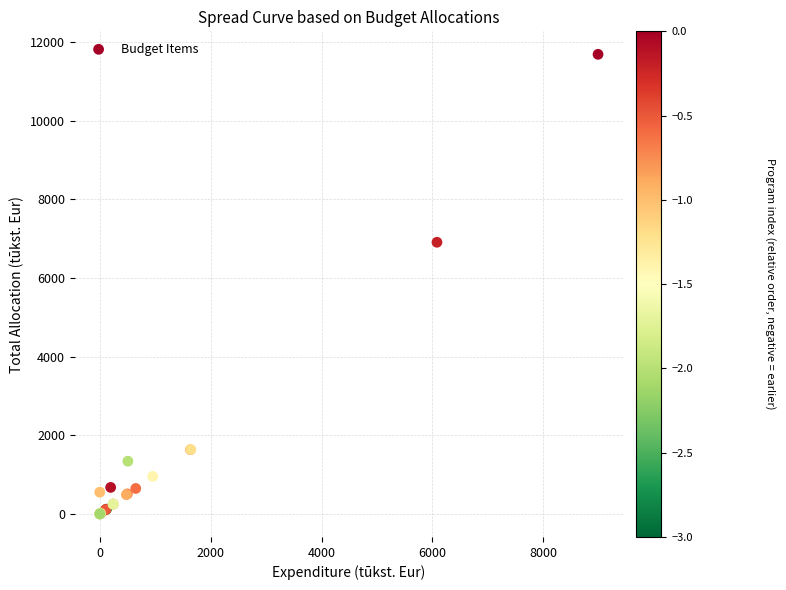

What Y value in the scatter plot is closest to 5845?

6911.2